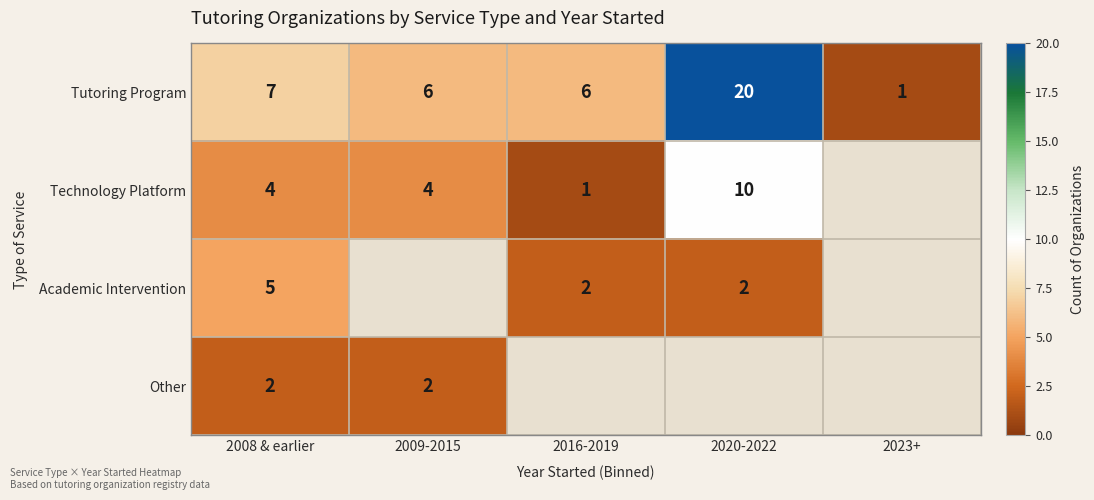

At which label does Tutoring Program first exceed 6?

2008 & earlier